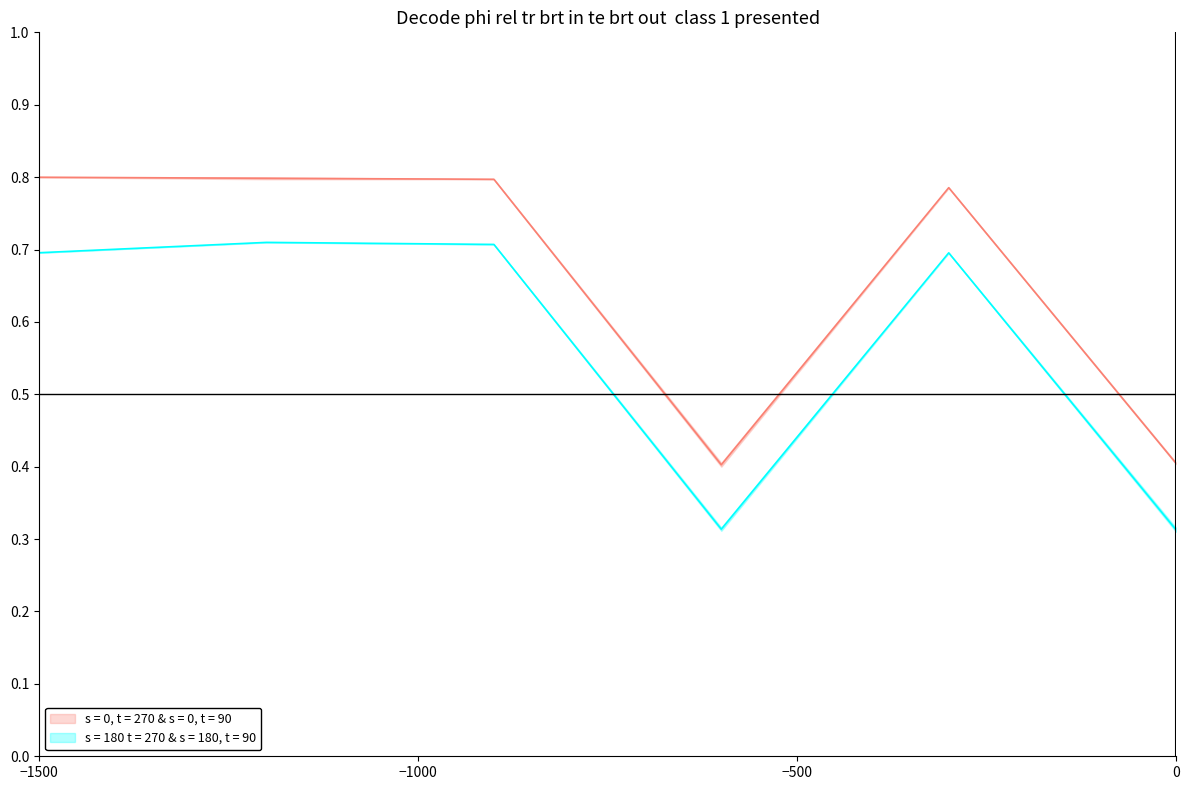

Count the number of categories in the chart.

6